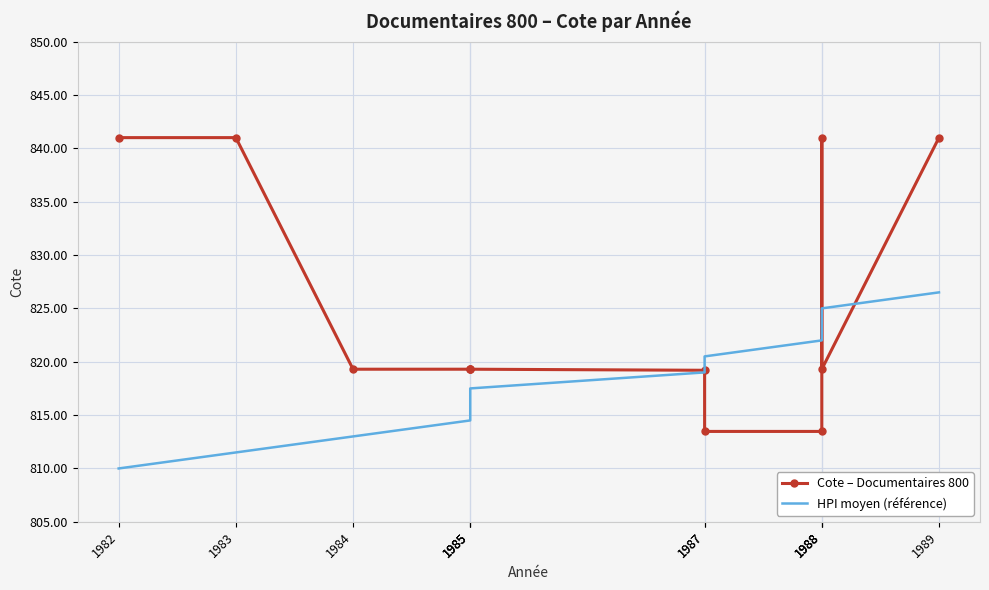

What is the difference between the Cote – Documentaires 800 values at 1983 and 1984?

21.7